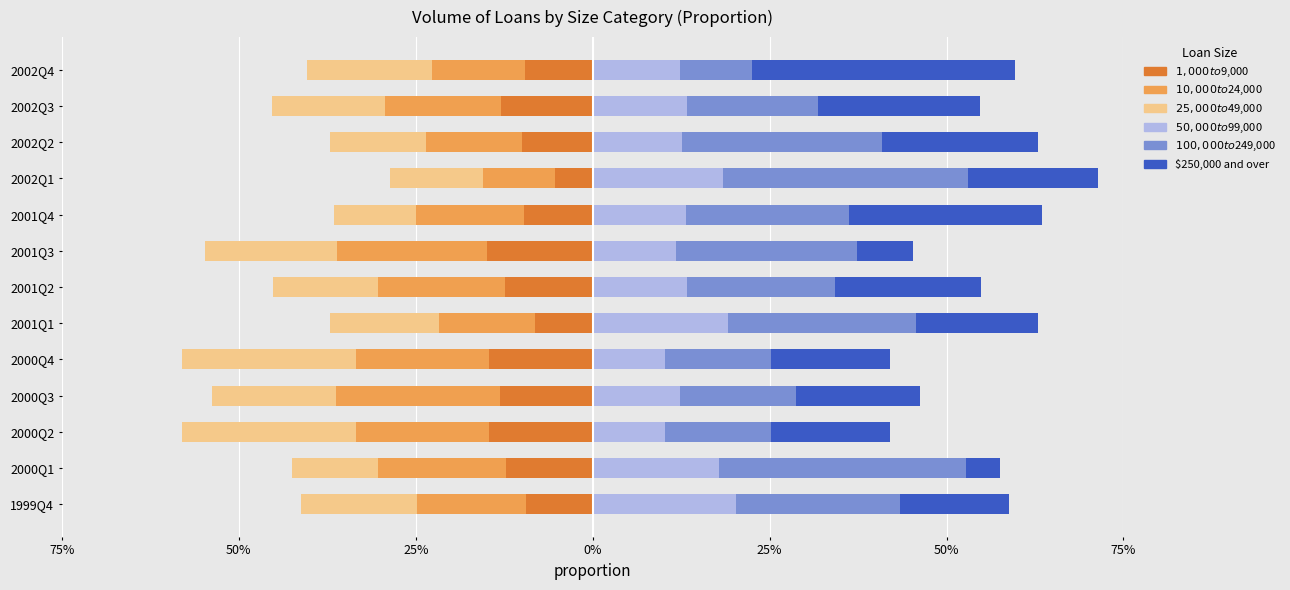

Reading left to right, what are all the values shown in this chart?

$1,000 to $9,000: -0.1	-0.1	-0.1	-0.1	-0.1	-0.1	-0.1	-0.1	-0.1	-0.1	-0.1	-0.1	-0.1
$10,000 to $24,000: -0.2	-0.2	-0.2	-0.2	-0.2	-0.1	-0.2	-0.2	-0.2	-0.1	-0.1	-0.2	-0.1
$25,000 to $49,000: -0.2	-0.1	-0.2	-0.2	-0.2	-0.2	-0.1	-0.2	-0.1	-0.1	-0.1	-0.2	-0.2
$50,000 to $99,000: 0.2	0.2	0.1	0.1	0.1	0.2	0.1	0.1	0.1	0.2	0.1	0.1	0.1
$100,000 to $249,000: 0.2	0.3	0.2	0.2	0.2	0.3	0.2	0.3	0.2	0.3	0.3	0.2	0.1
$250,000 and over: 0.2	0.0	0.2	0.2	0.2	0.2	0.2	0.1	0.3	0.2	0.2	0.2	0.4